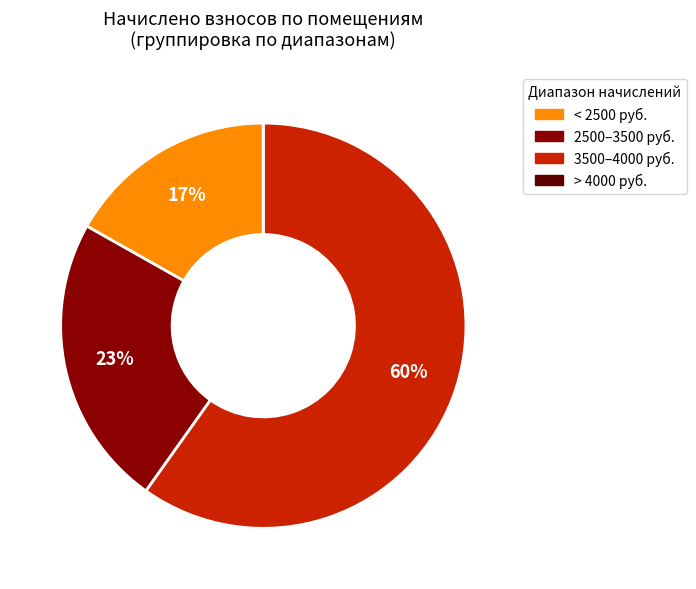

Is there any slice that represents more than half of the pie?

Yes